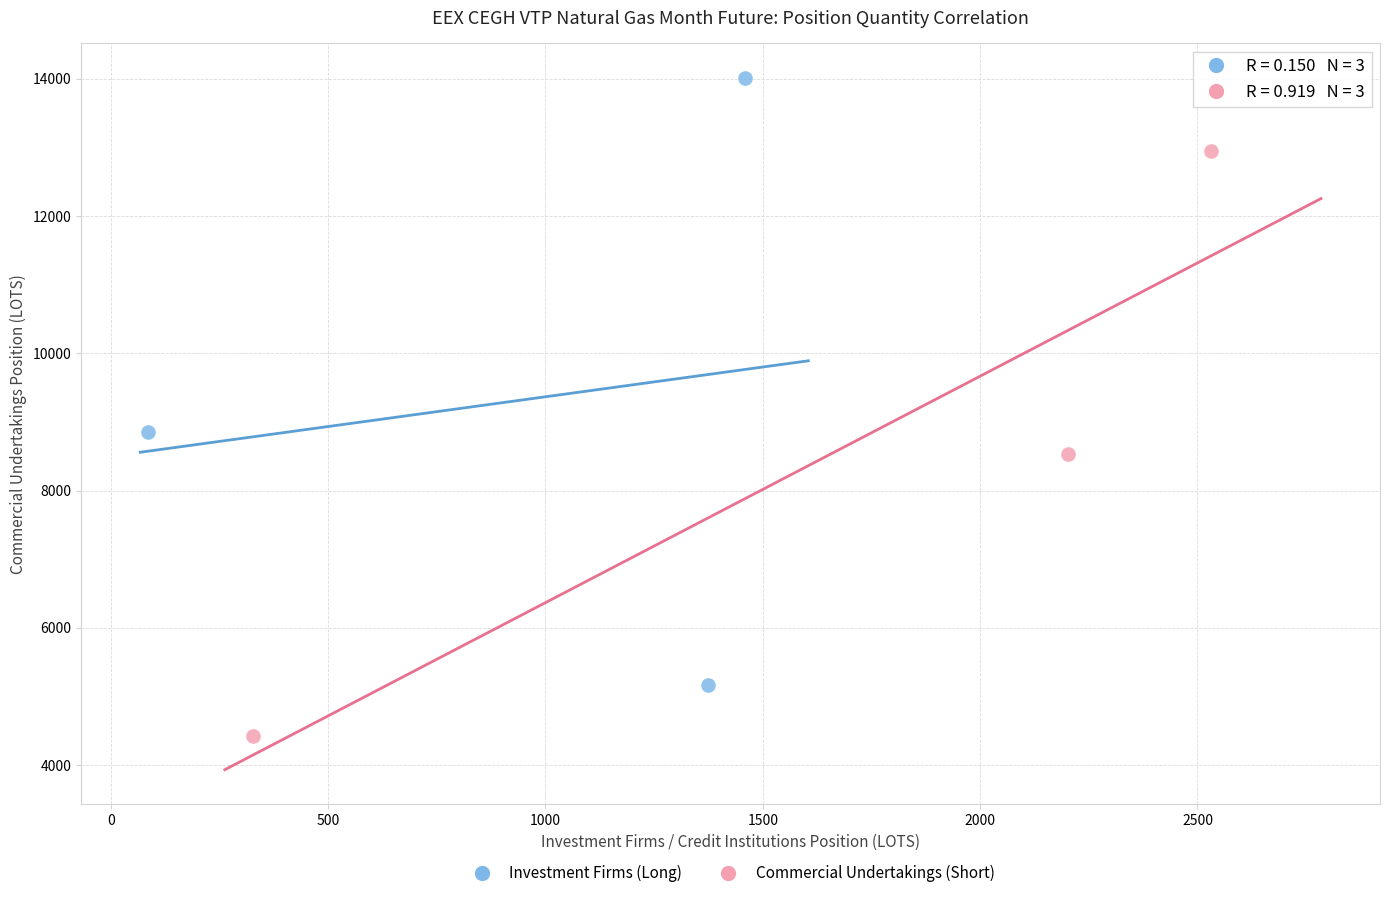

Which series reaches the minimum Y coordinate?

Commercial Undertakings (Short)